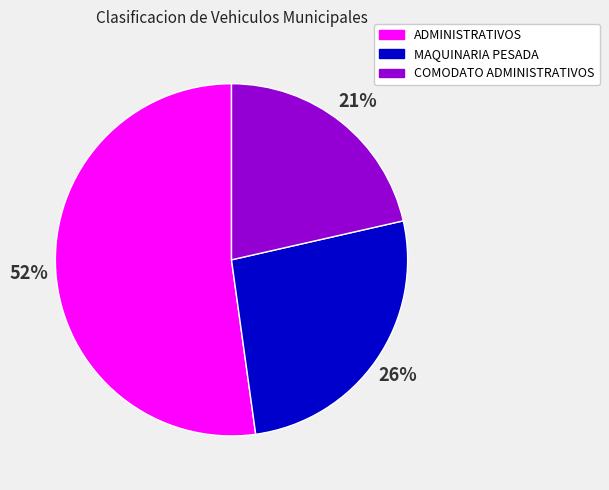

Between ADMINISTRATIVOS and COMODATO ADMINISTRATIVOS, which is larger?

ADMINISTRATIVOS